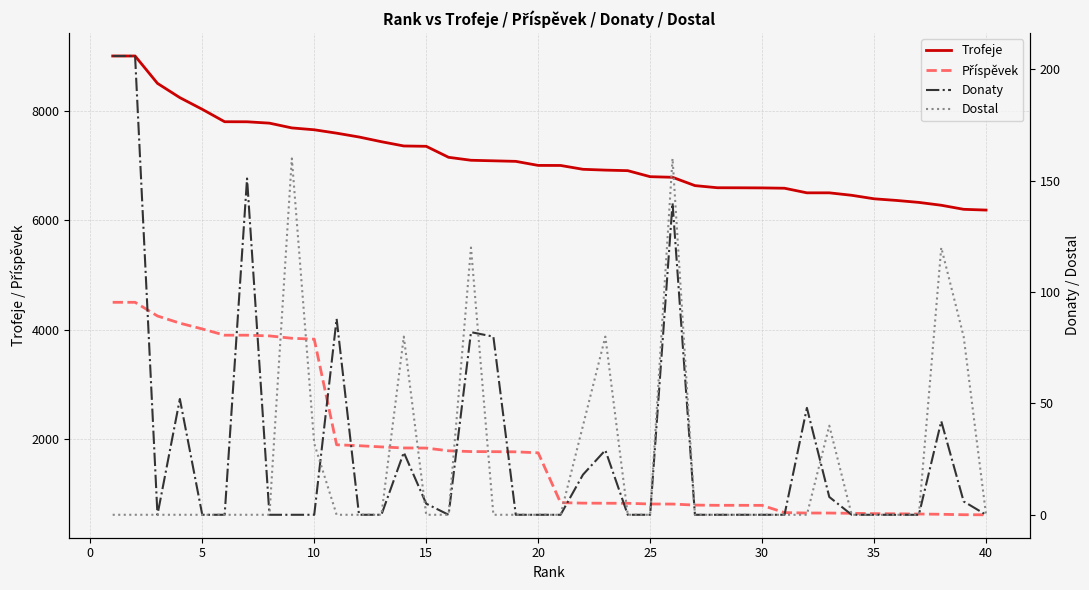

What is the difference between the maximum and minimum values in the Donaty series?

206